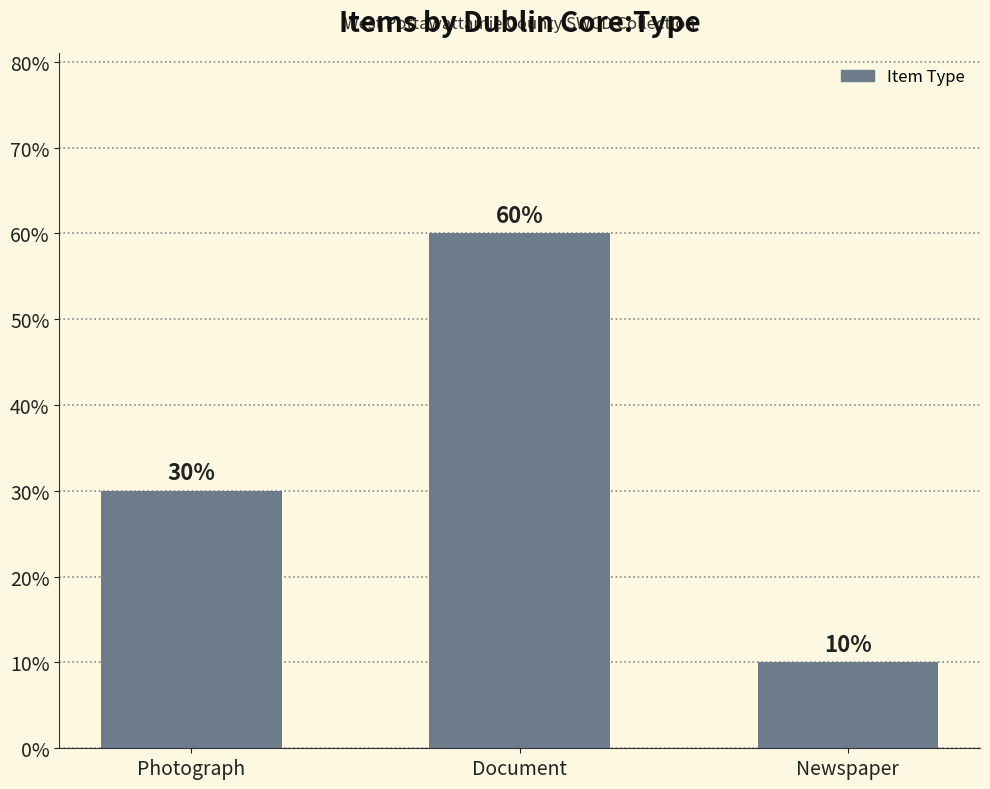

What value does the data have at Newspaper, to the nearest 10?

10